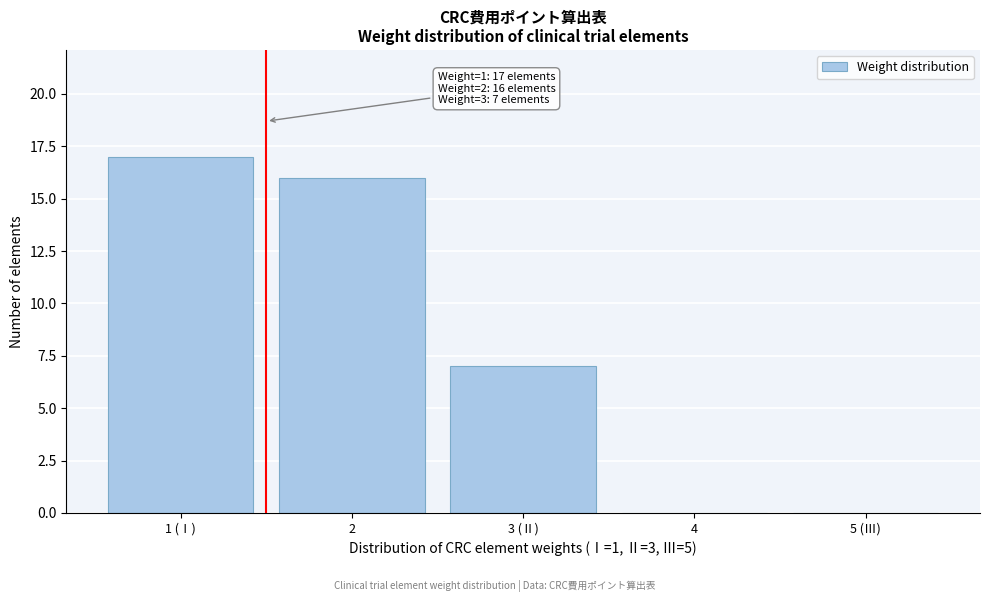

Reading left to right, list all the values displayed in this chart.

1 (Ⅰ)=17	2=16	3 (Ⅱ)=7	4=0	5 (Ⅲ)=0